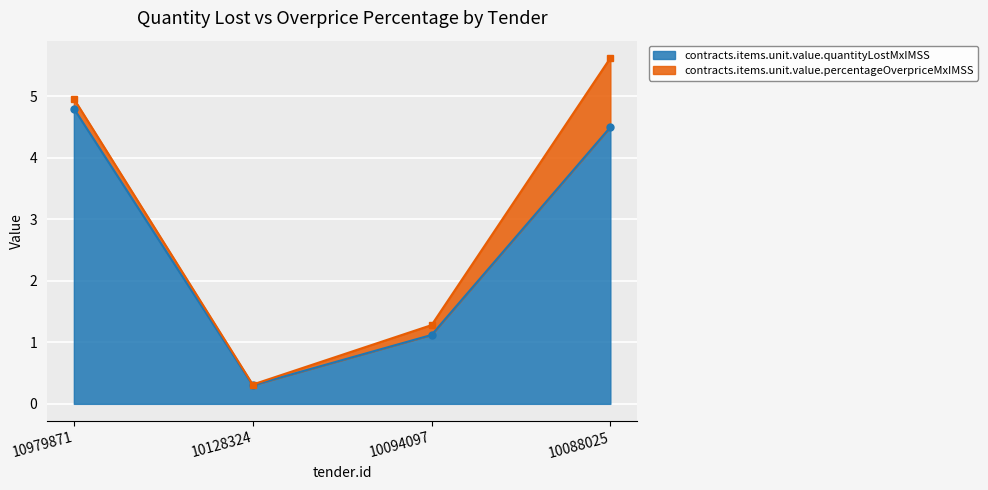

Reading right to left, extract all data points from this chart.

4.5	1.1	0.3	4.8